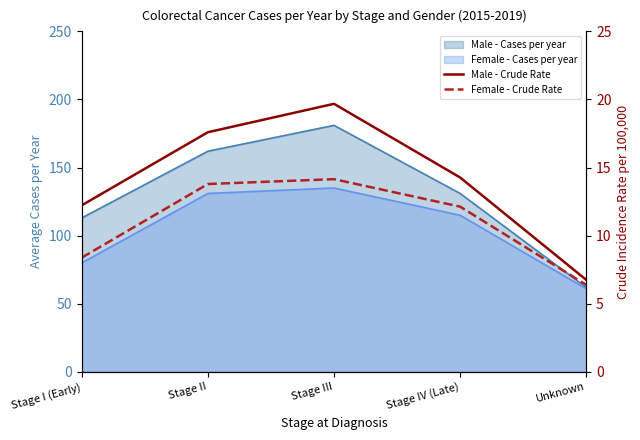

True or false: Female - Crude Rate and Male - Crude Rate intersect in this chart.

False